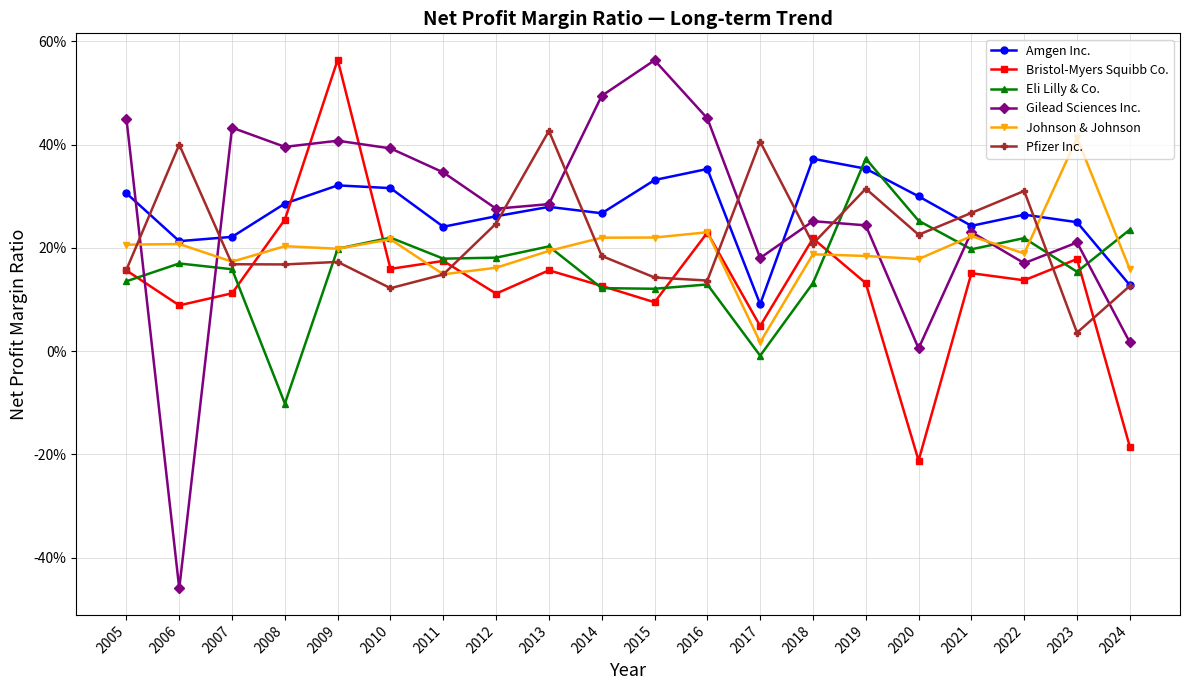

Which series has the widest spread of values?

Gilead Sciences Inc.